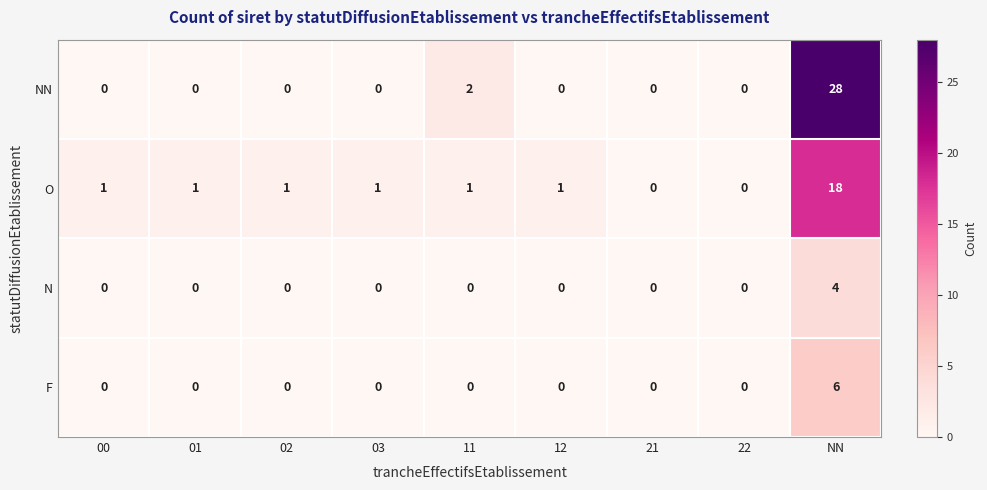

How many N values are between 0 and 1?

8